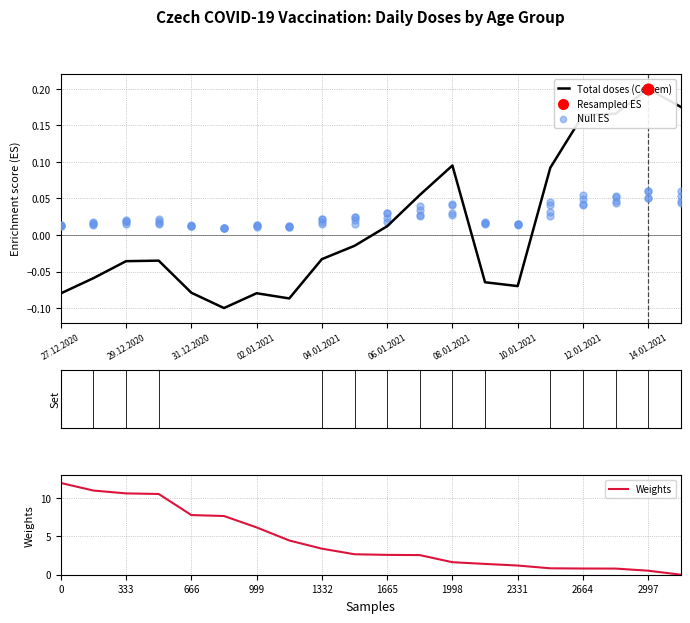

Which series has the widest spread of Y values?

Weights